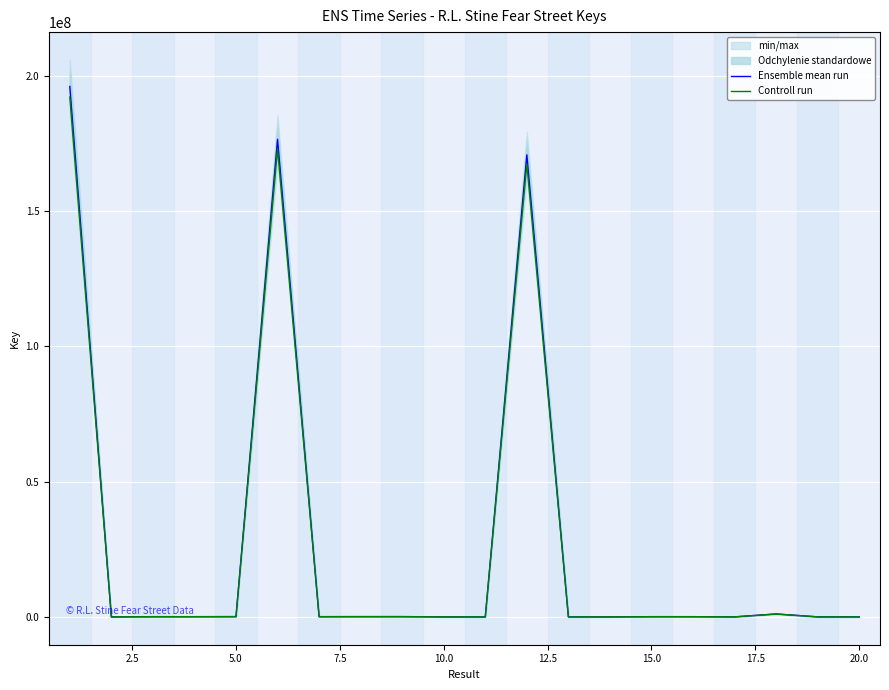

Read the Ensemble mean run value at 17.5.

96897.0